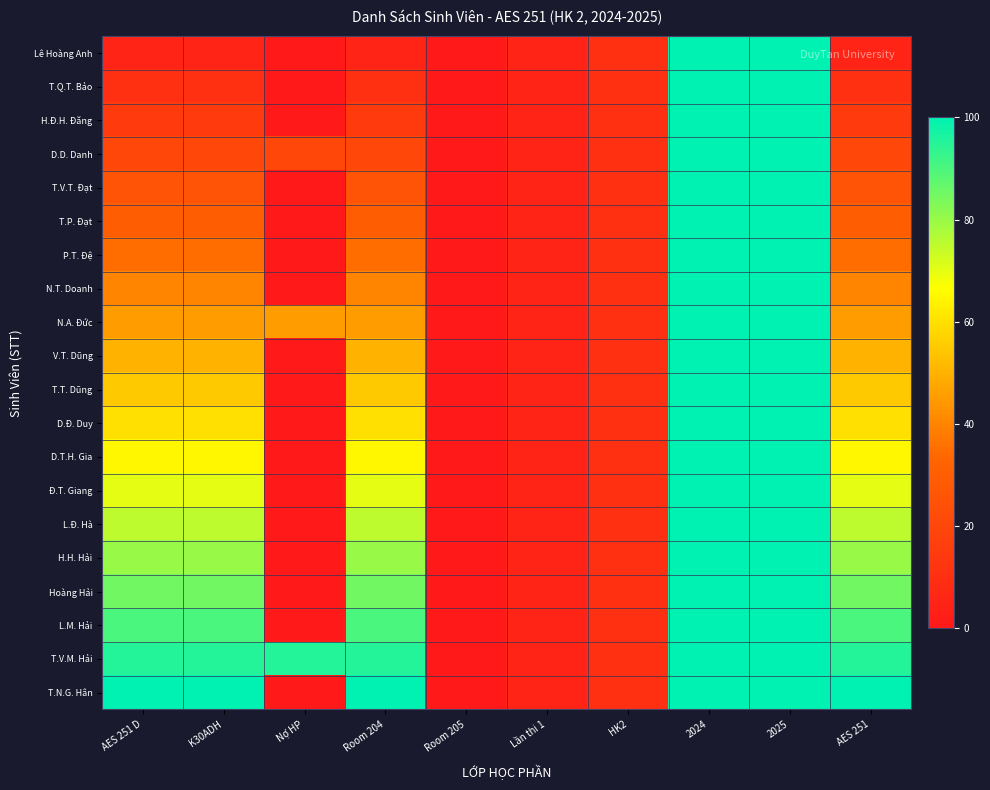

How many series are shown in this chart?

20